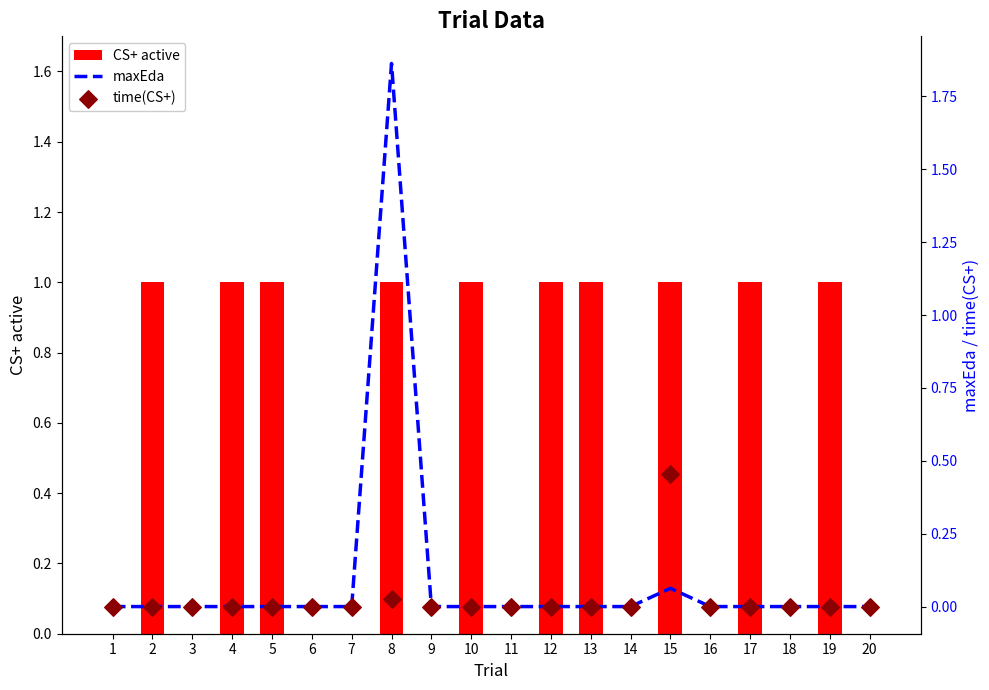

At which category is the sum across all series the highest?

8